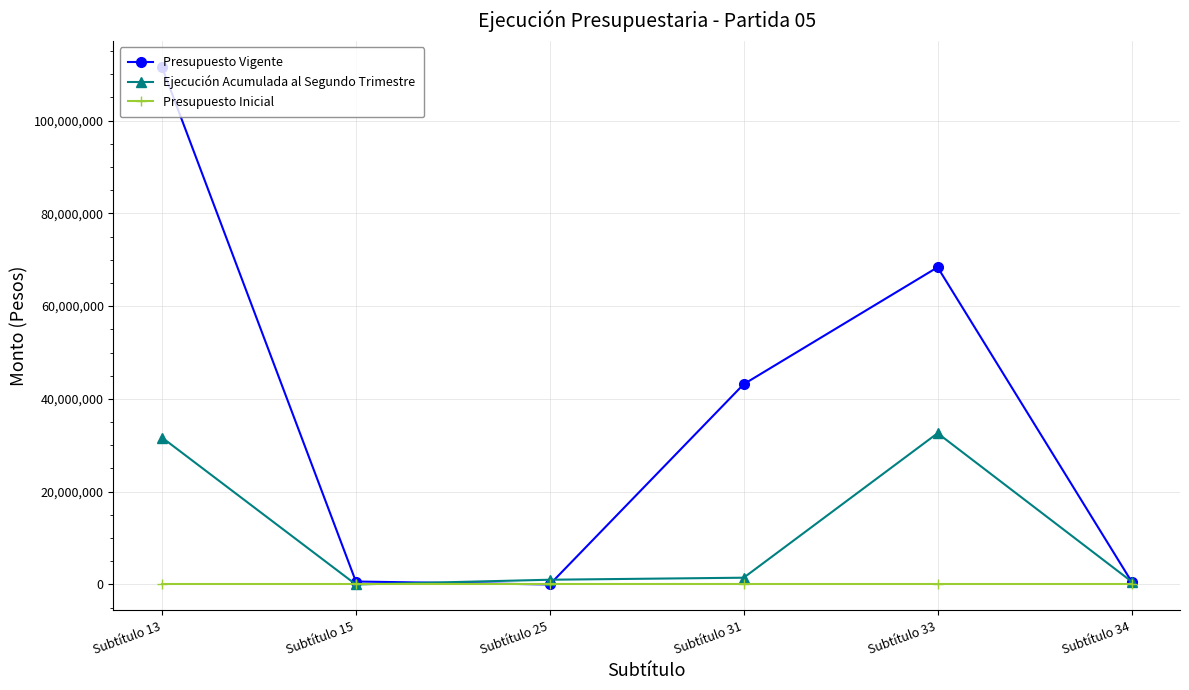

The value of Presupuesto Inicial at Subtítulo 13 is 0. True or false?

True